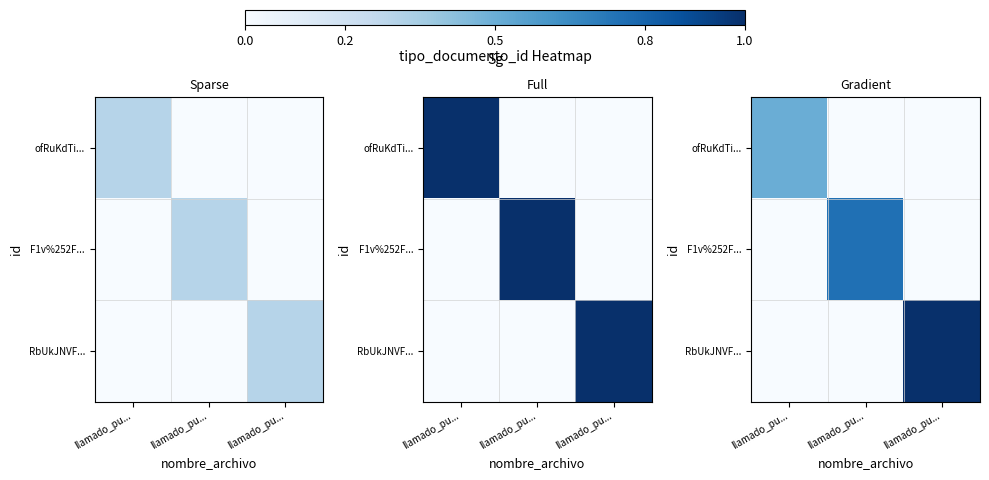

Rank the series by their average value, from lowest to highest.

ofRuKdTi..., F1v%252F..., RbUkJNVF...